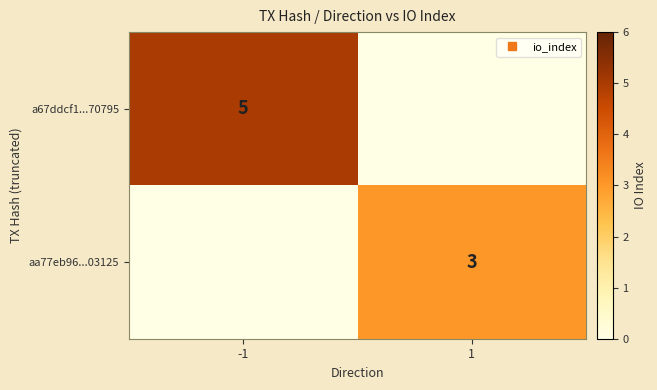

What is the maximum value for aa77eb96...03125?

3